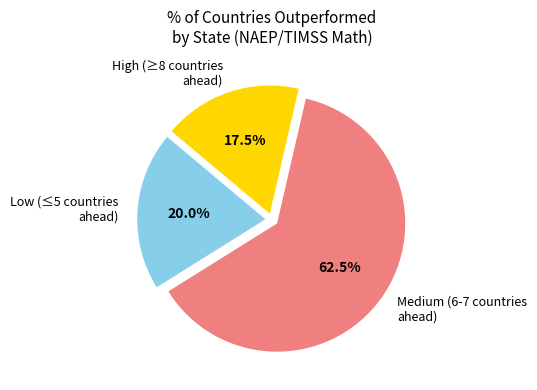

Combined, do Low (≤5 countries ahead) and High (≥8 countries ahead) account for over 50%?

No